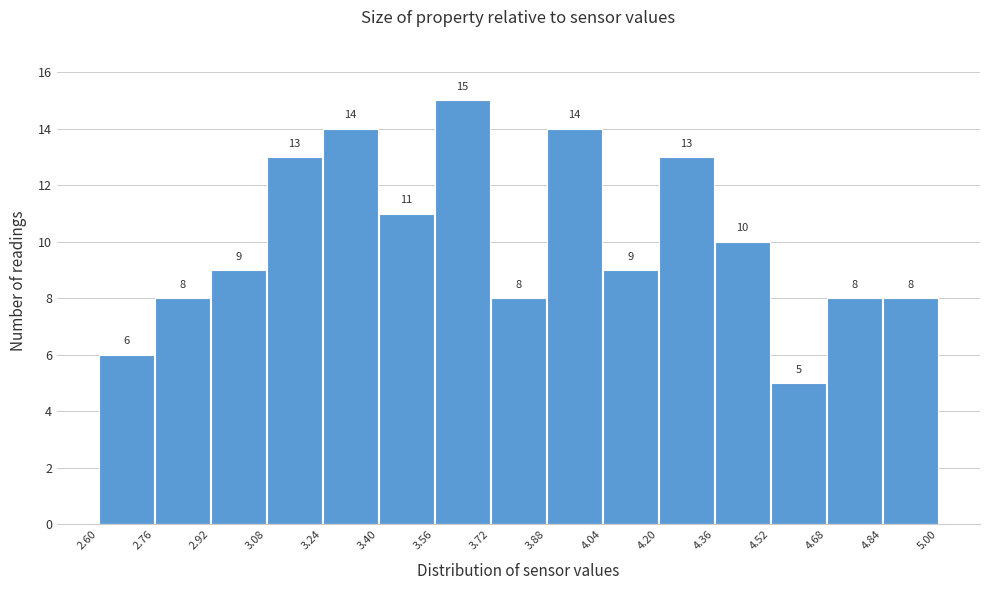

Over which range of the x-axis is the bar tallest?

3.56 to 3.72